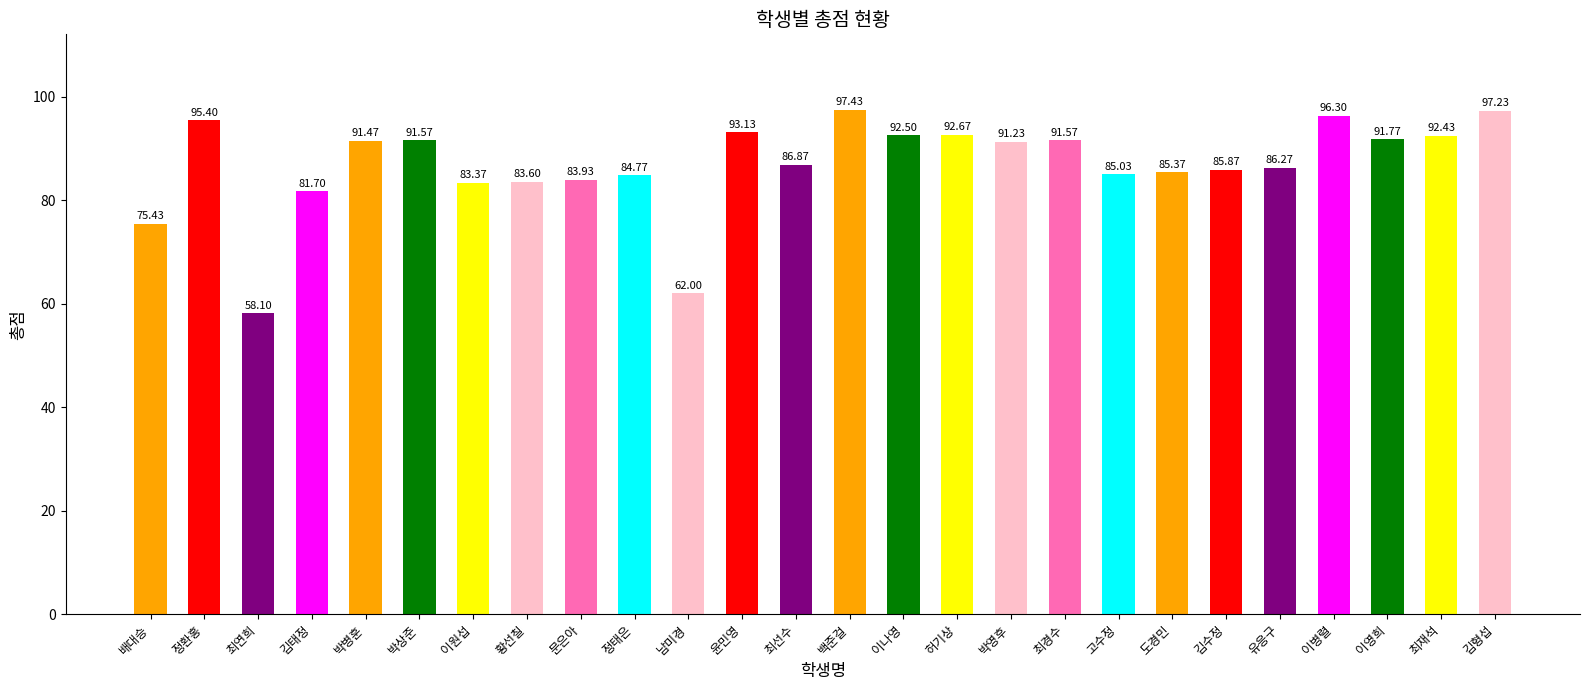

Reading left to right, transcribe all the data shown in this chart.

배대승=75.4	정환홍=95.4	최연희=58.1	김태정=81.7	박병훈=91.5	박상준=91.6	이원섭=83.4	황선칠=83.6	문은아=83.9	정태은=84.8	남미경=62.0	윤민영=93.1	최선수=86.9	백준걸=97.4	이나영=92.5	허기상=92.7	박영후=91.2	최경수=91.6	고수정=85.0	도경민=85.4	김수정=85.9	유응구=86.3	이병렬=96.3	이영희=91.8	최재석=92.4	김형섭=97.2